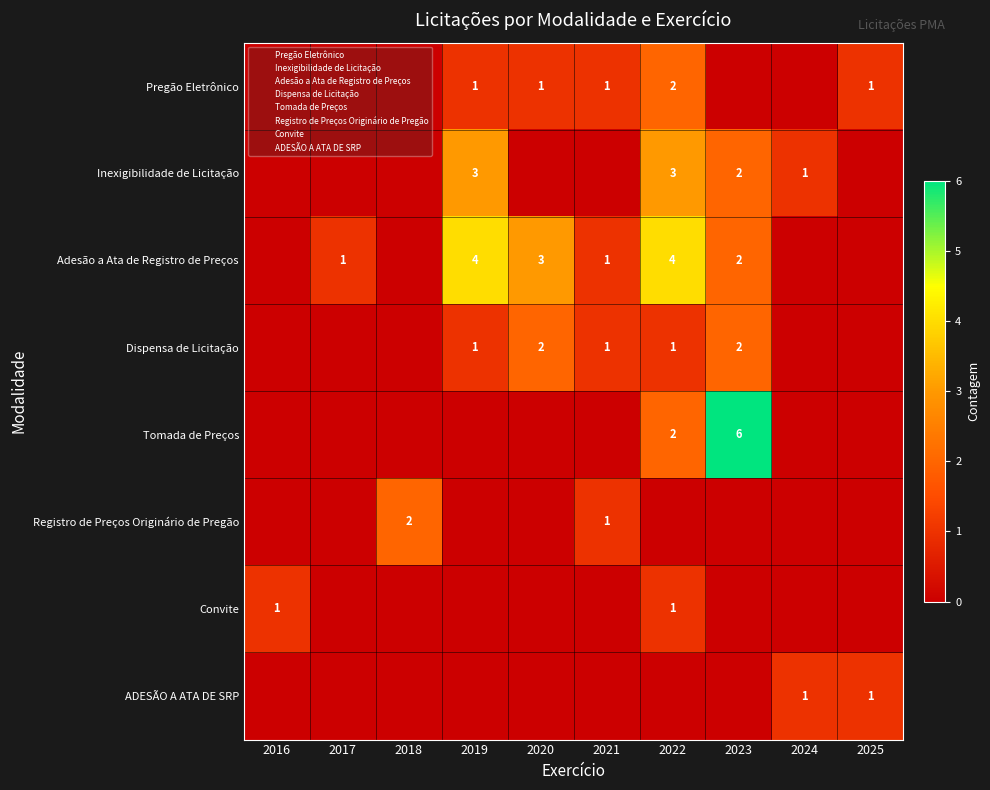

True or false: Pregão Eletrônico has a value of 2 at 2019.

False